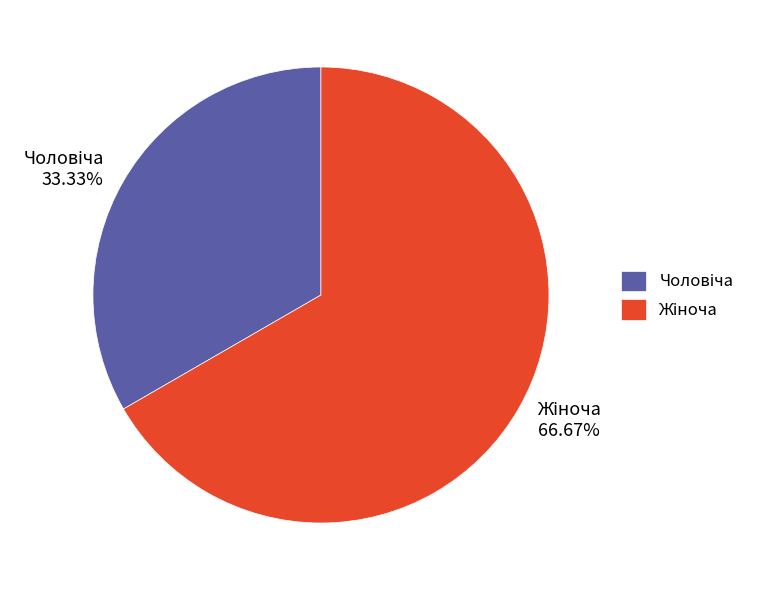

Is there a majority slice in this chart?

Yes